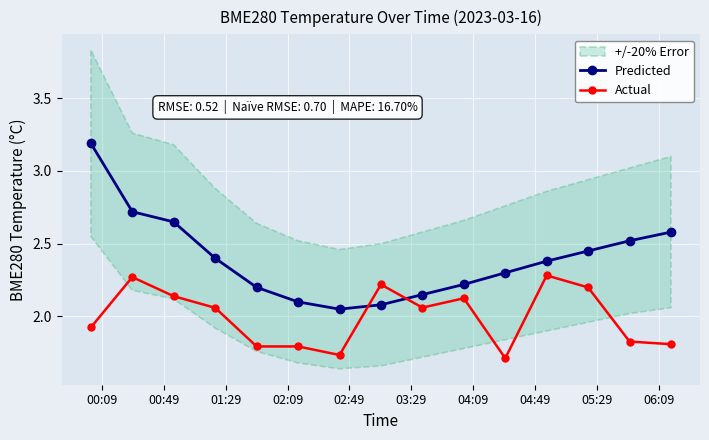

What is the difference between the second highest and second lowest values in the Predicted series?

0.6